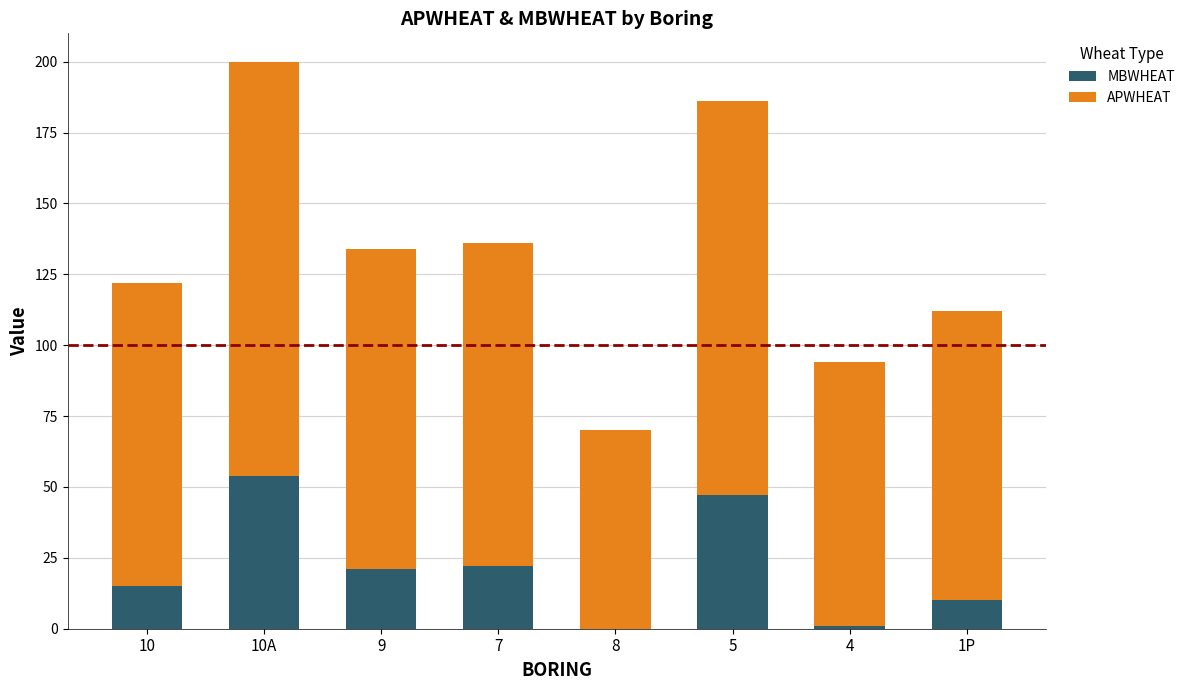

At which category is the sum across all series the highest?

10A